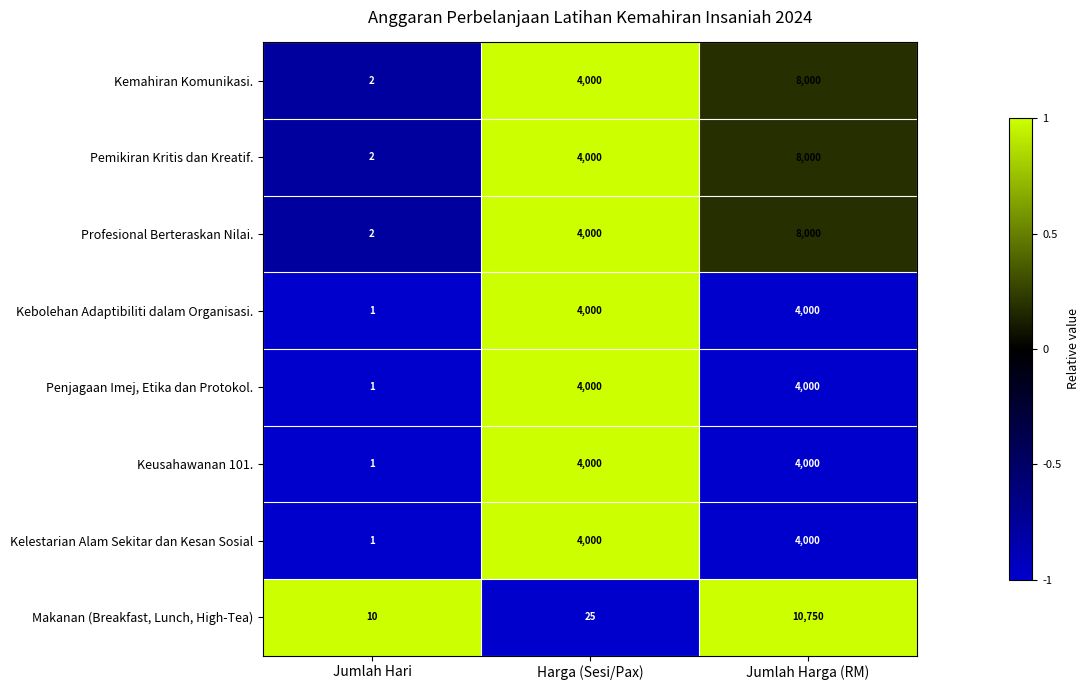

At which label is Kelestarian Alam Sekitar dan Kesan Sosial closest to 2000?

Jumlah Hari